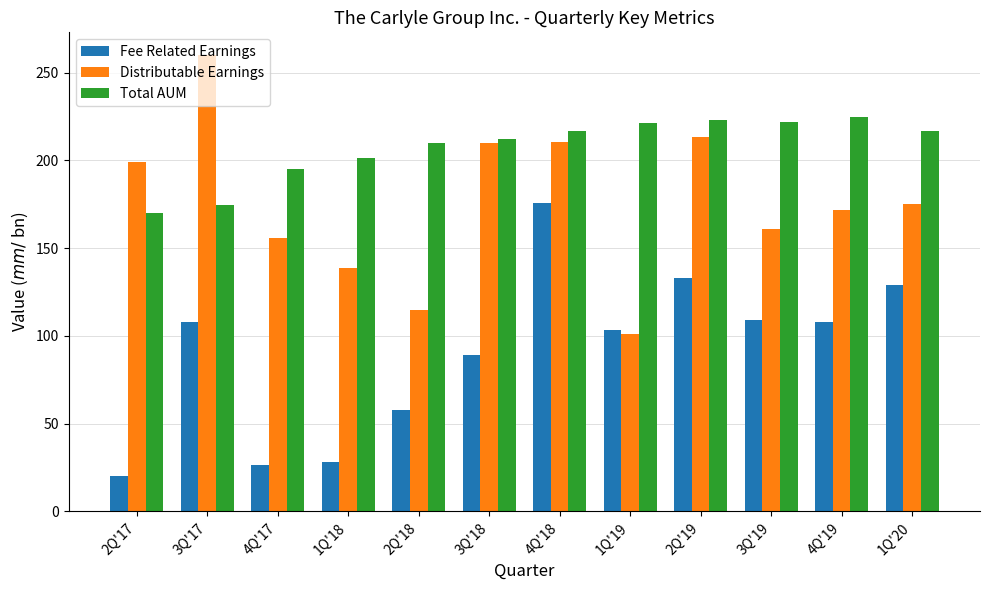

Which series changed the most between 4Q'18 and 2Q'19?

Fee Related Earnings